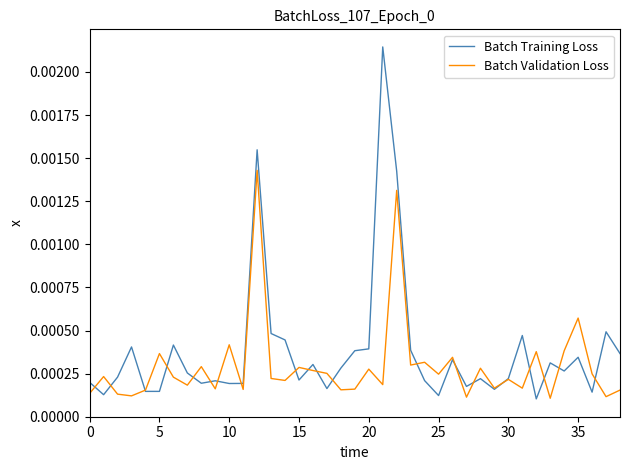

List the series in order of their peak value, highest first.

Batch Training Loss, Batch Validation Loss